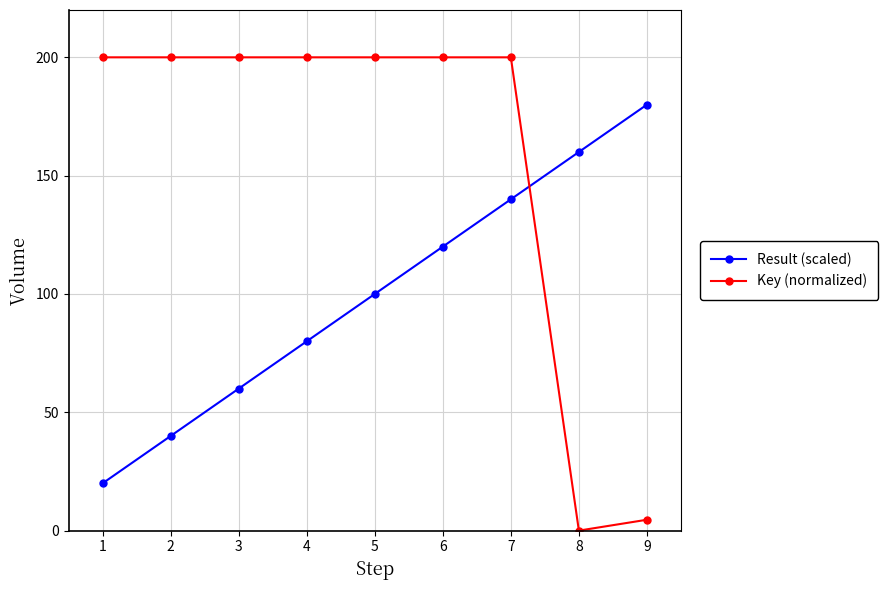

At which category does the chart reach its minimum across all series?

8